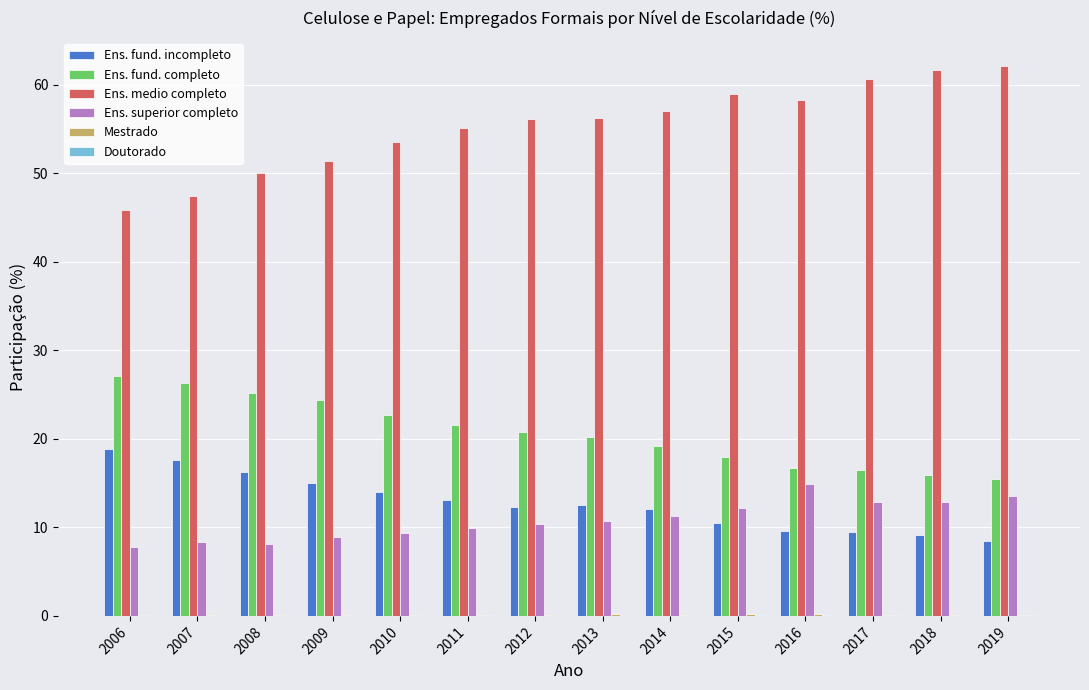

The Ens. superior completo series shows 14.9 at 2016. True or false?

True